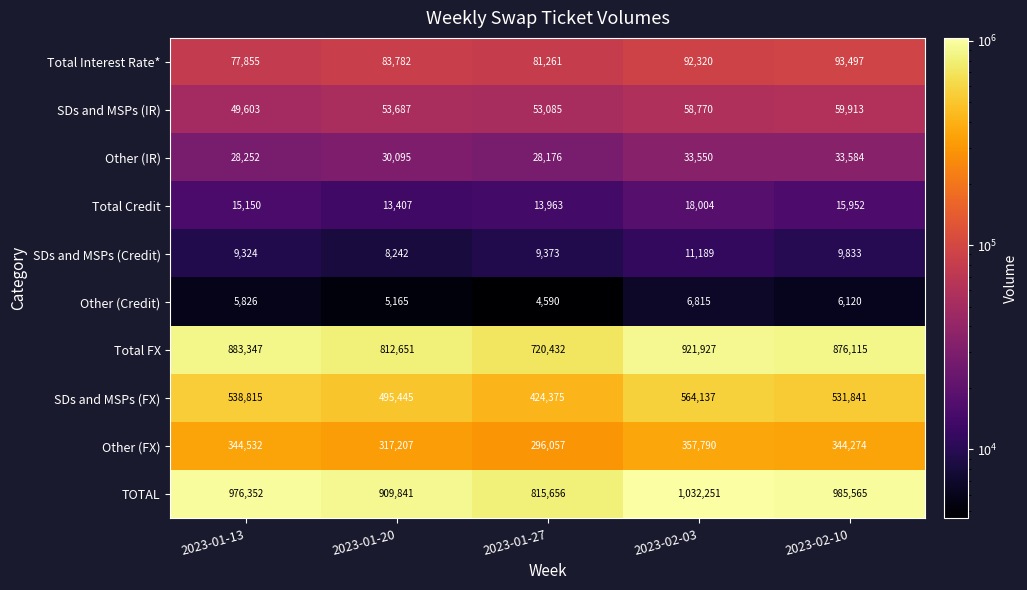

What is the sum of the Other (IR) values at 2023-02-10 and 2023-01-13?

61836